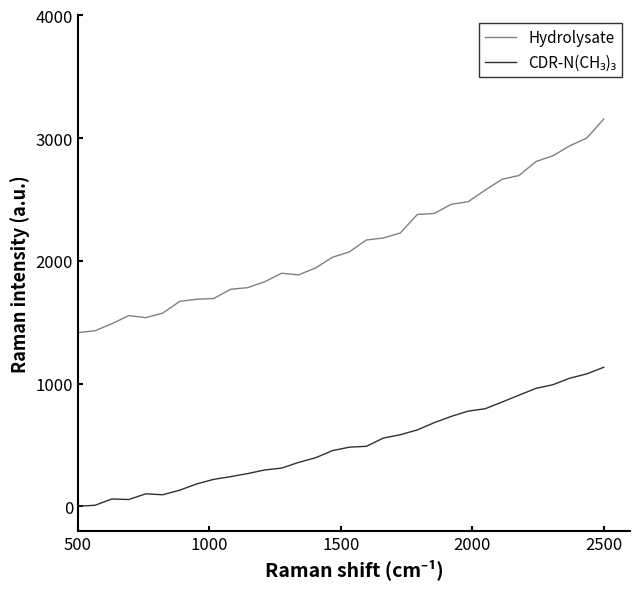

Which series has the largest total across all categories?

Hydrolysate